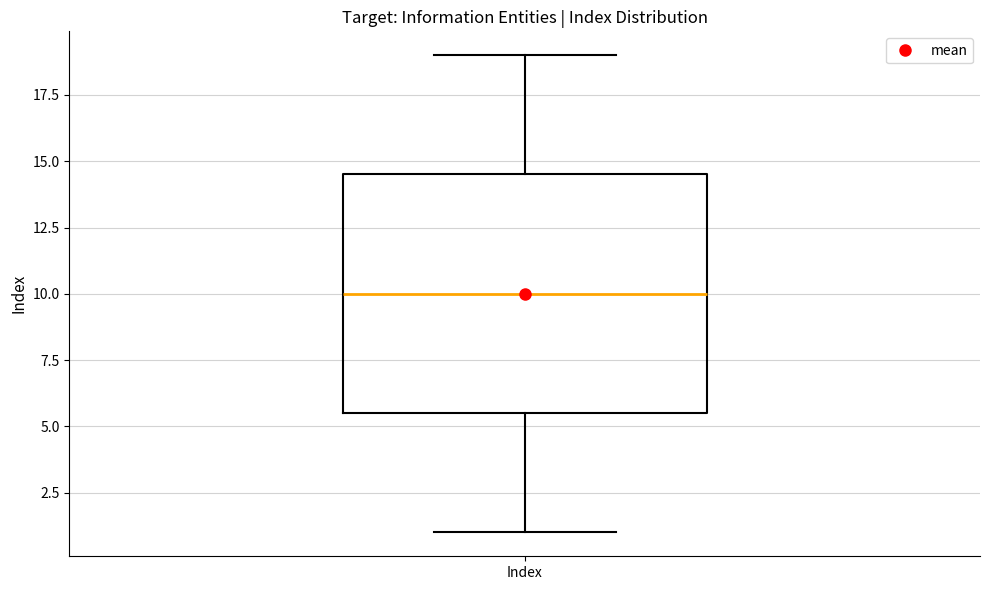

Read this box plot against the y-axis: the position of the median line, the range covered by the box, and the ends of both whiskers. The values are not printed on the chart, so give them approximately, as read against the axis.

median 10.0, box 5.5 to 14.5, whiskers 1.0 to 19.0